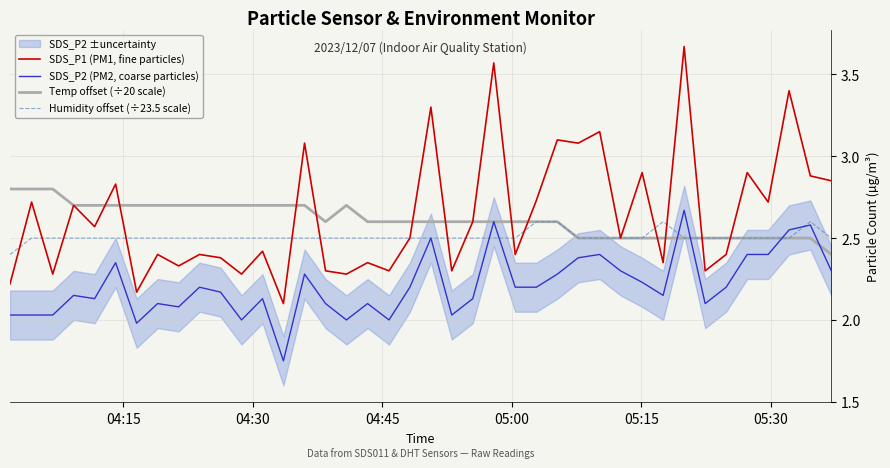

True or false: SDS_P2 (PM2, coarse particles) and SDS_P1 (PM1, fine particles) cross at least once.

False